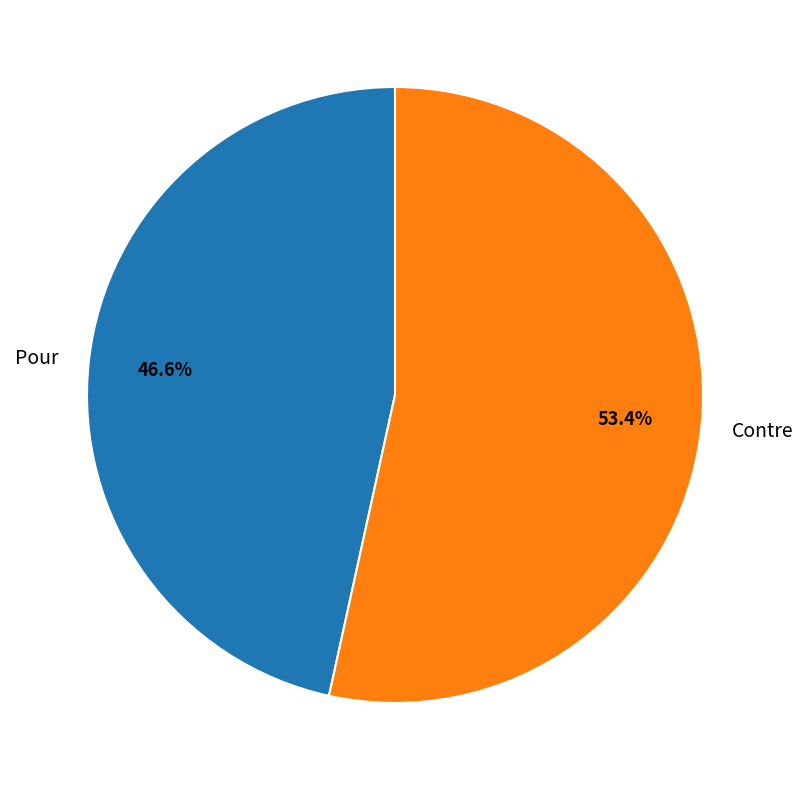

To the nearest percent, what portion does Pour represent?

47%